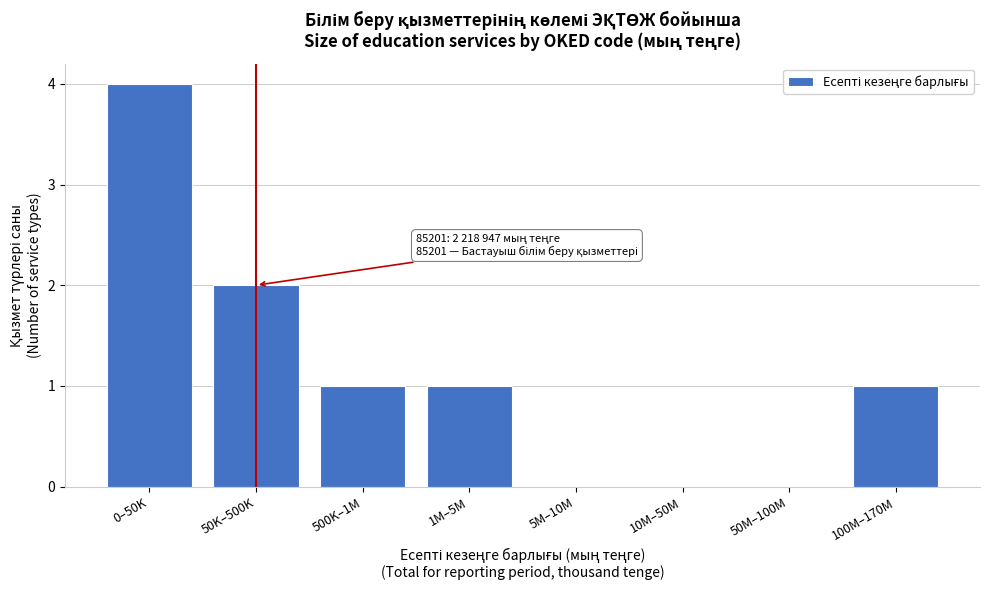

Reading right to left, what are all the values shown in this chart?

100M–170M=1	50M–100M=0	10M–50M=0	5M–10M=0	1M–5M=1	500K–1M=1	50K–500K=2	0–50K=4